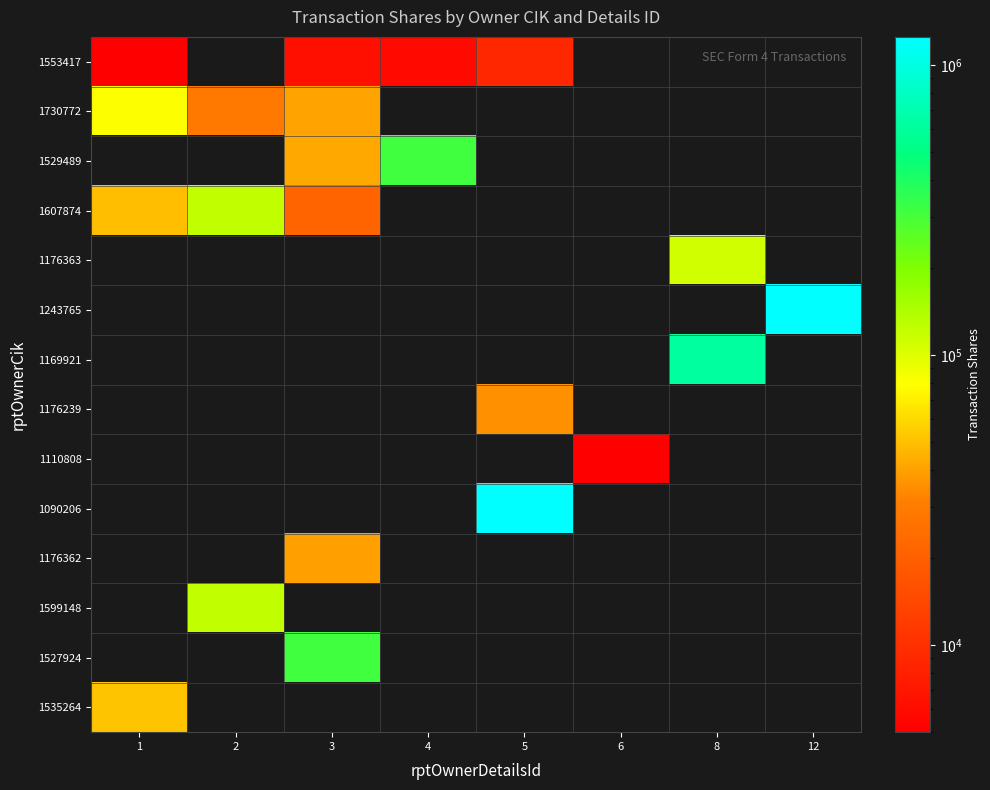

Which has a higher value, 4 or 8?

4